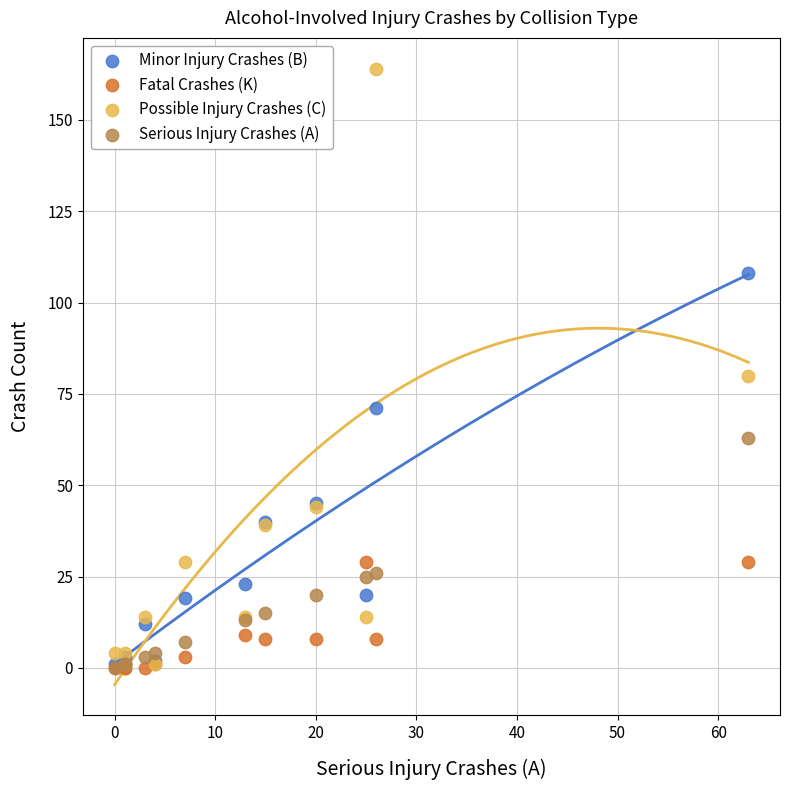

Across all series, what Y value is closest to 82?

80